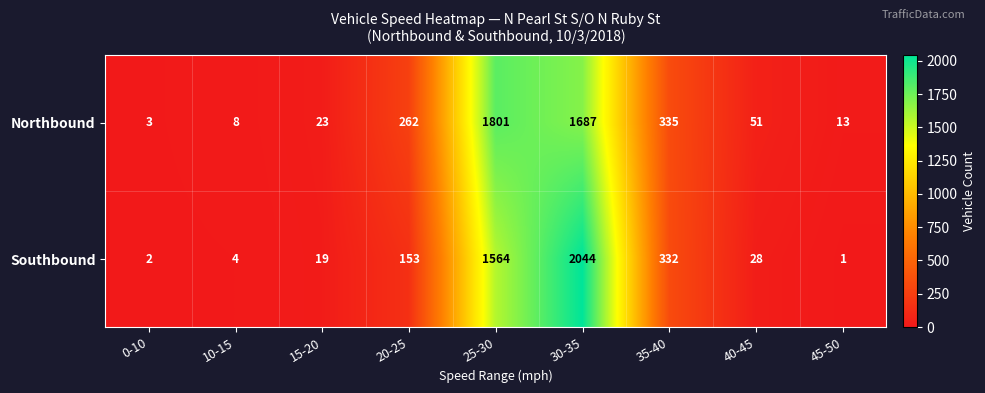

Which series has the largest total across all categories?

Northbound